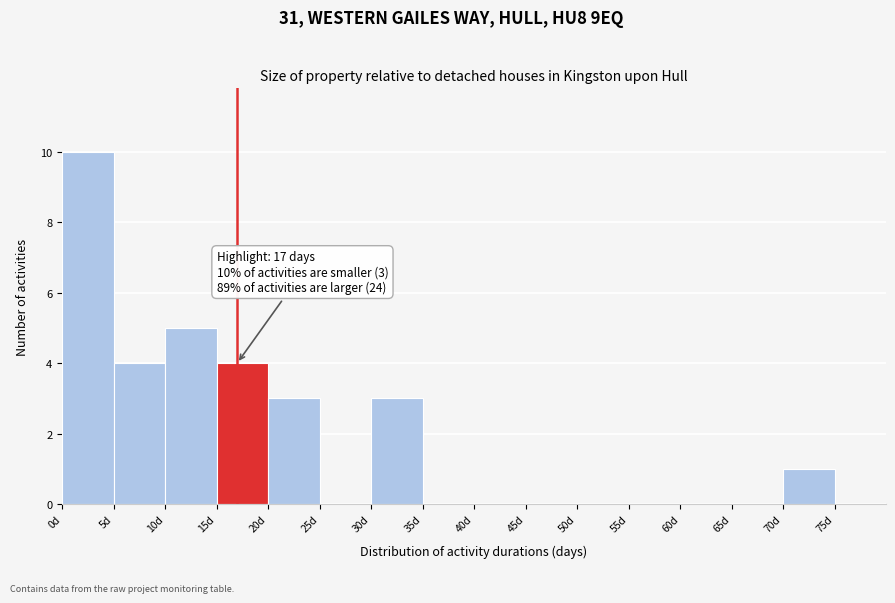

Over which range of the x-axis is the bar tallest?

0 to 5